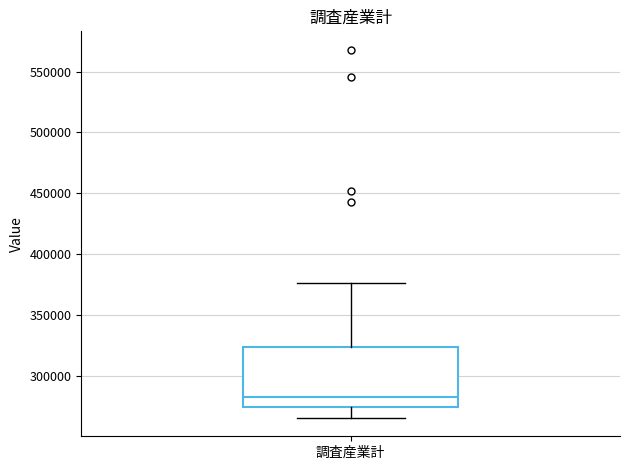

Transcribe this box plot: give where the median line is, the range the box spans, and where the two whiskers end, as read against the y-axis. The values are not printed on the chart, so give them approximately, as read against the axis.

median 285000, box 275000 to 325000, whiskers 265000 to 375000